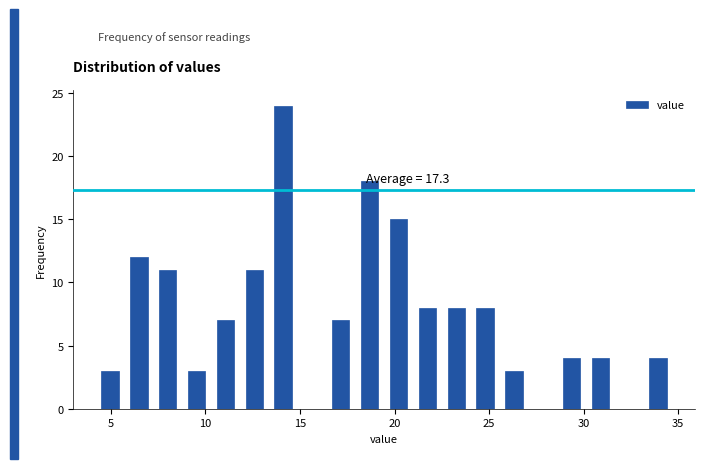

Read against the x-axis, roughly where is the centre of the tallest bar?

14.0